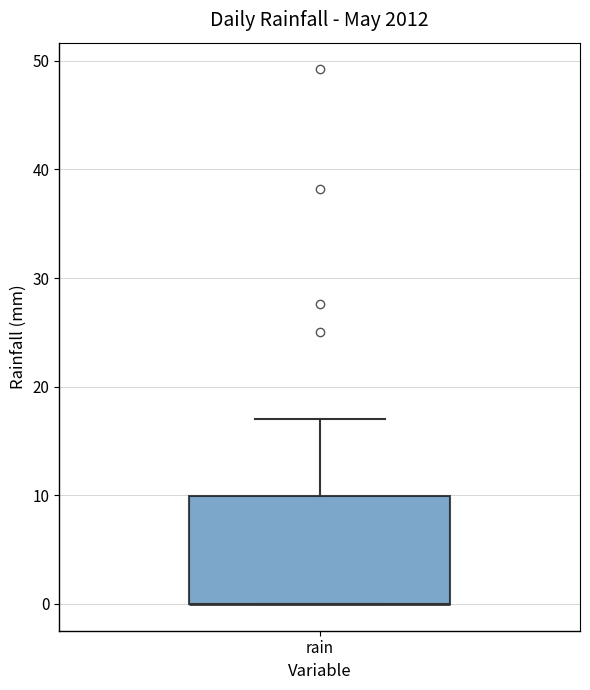

Transcribe this box plot: give where the median line is, the range the box spans, and where the two whiskers end, as read against the y-axis. The values are not printed on the chart, so give them approximately, as read against the axis.

median 0 (drawn on the box's lower edge), box 0 to 10, whiskers 0 to 17